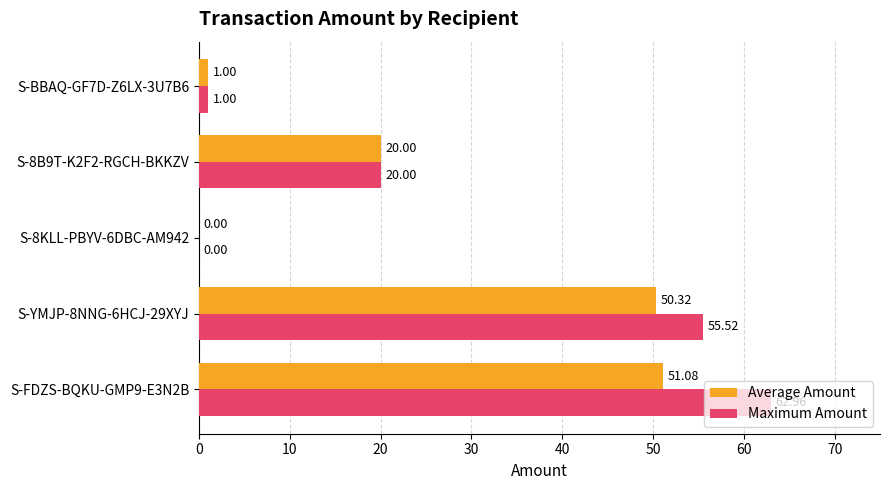

Count the number of categories in the chart.

5